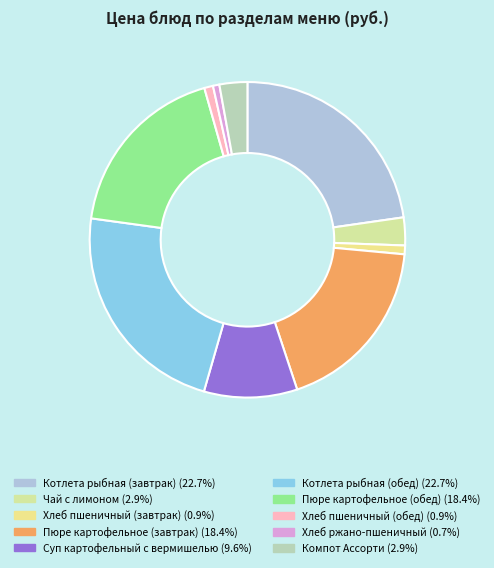

How many slices are in this pie chart?

10